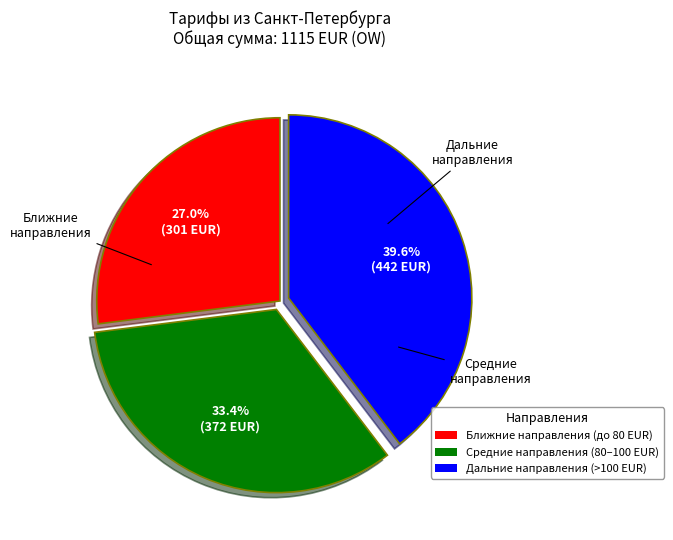

Is there any slice that represents more than half of the pie?

No